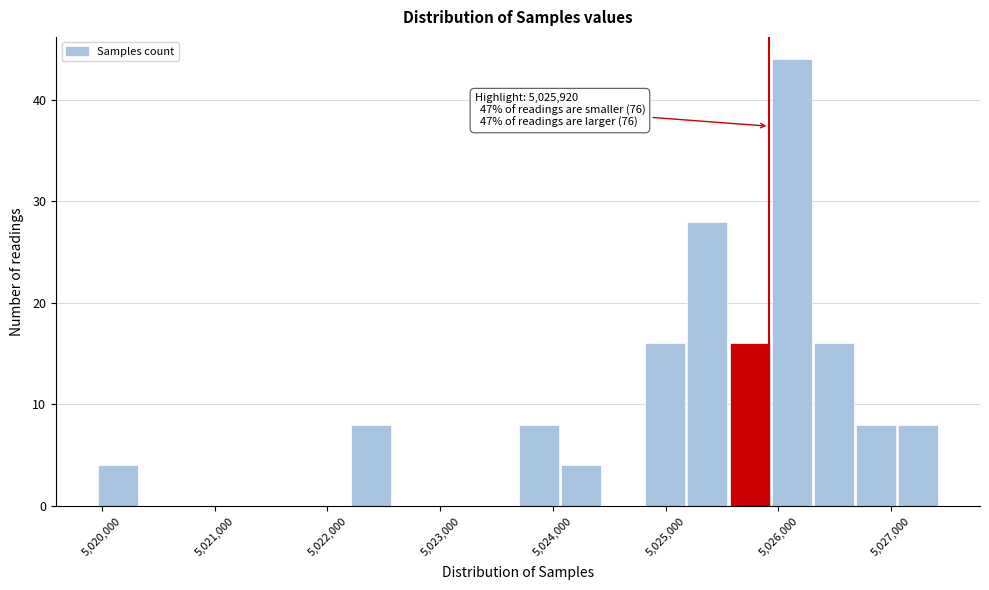

Around what value on the x-axis is the tallest bar? Give the approximate position of its centre, as read against the axis.

5026100